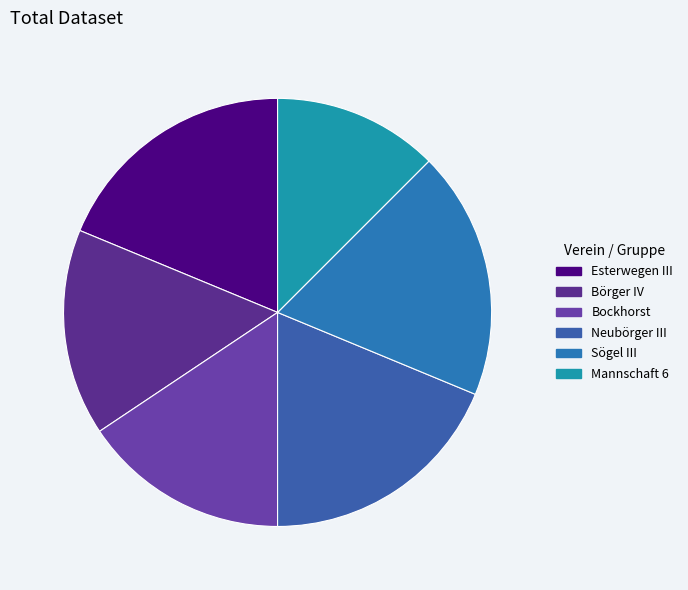

Rank the categories by value from highest to lowest.

Esterwegen III, Neubörger III, Sögel III, Börger IV, Bockhorst, Mannschaft 6